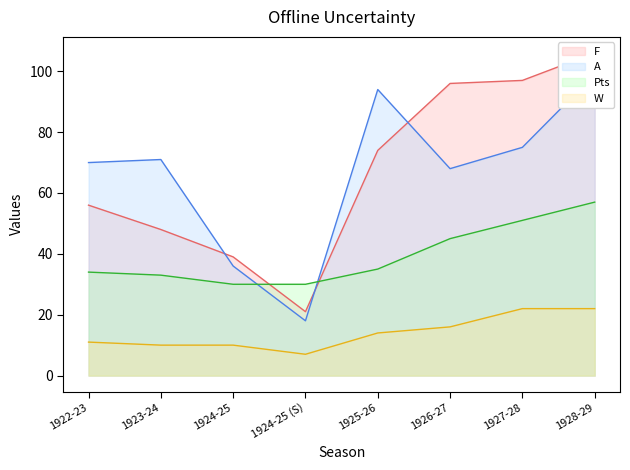

The value of F at 1924-25 (S) is 21. True or false?

True